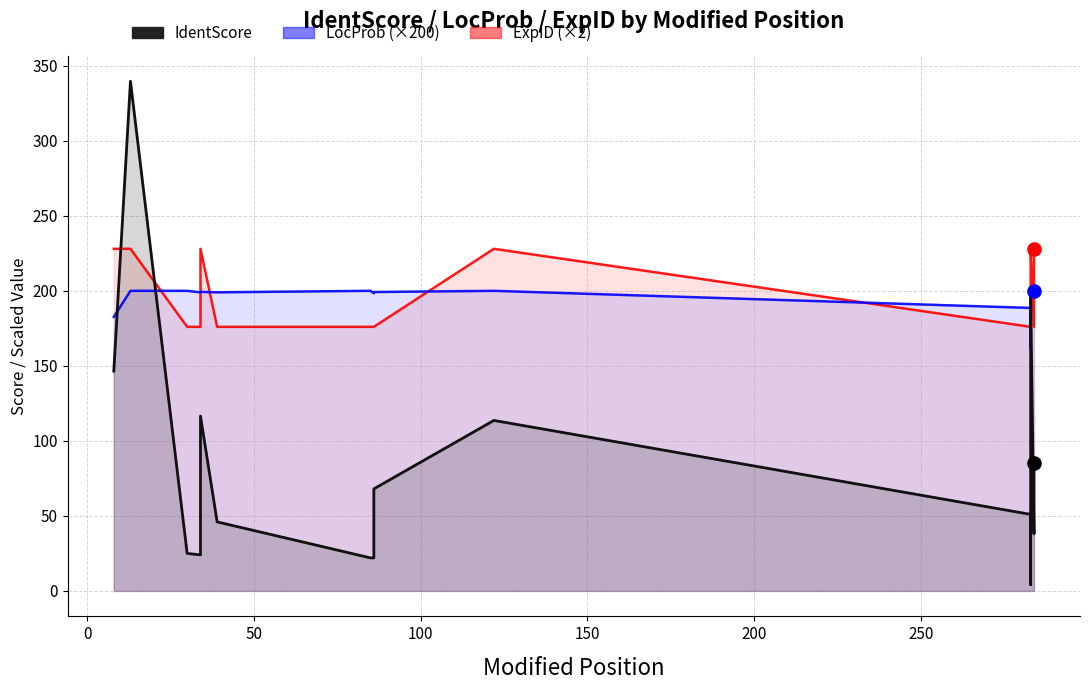

Which series reaches the minimum Y coordinate?

IdentScore